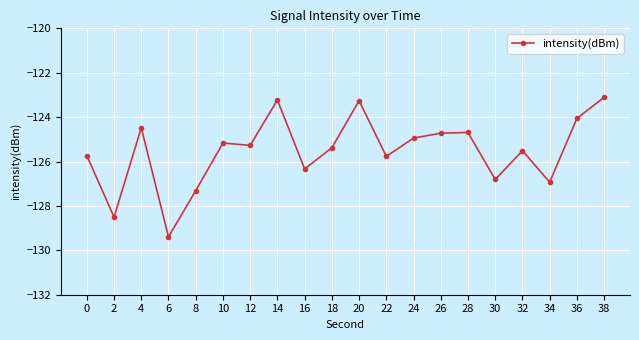

What is the value of the 10th point from the left?

-125.4